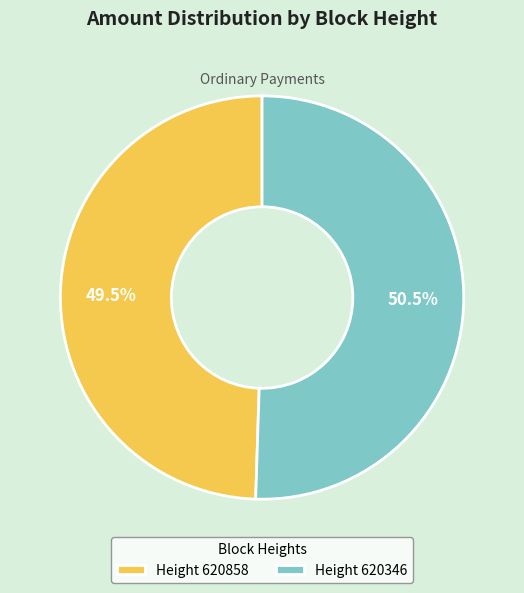

What is the majority slice?

Height 620346